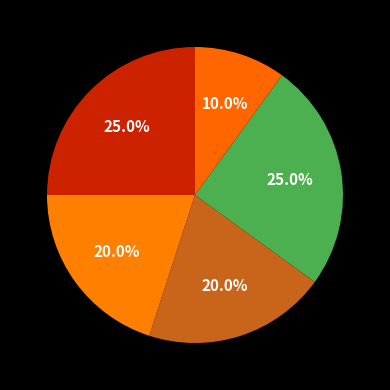

Rank the categories by value from lowest to highest.

multi_unit_lbd, source_age, source_size, fas_ein_flag, lbd_match